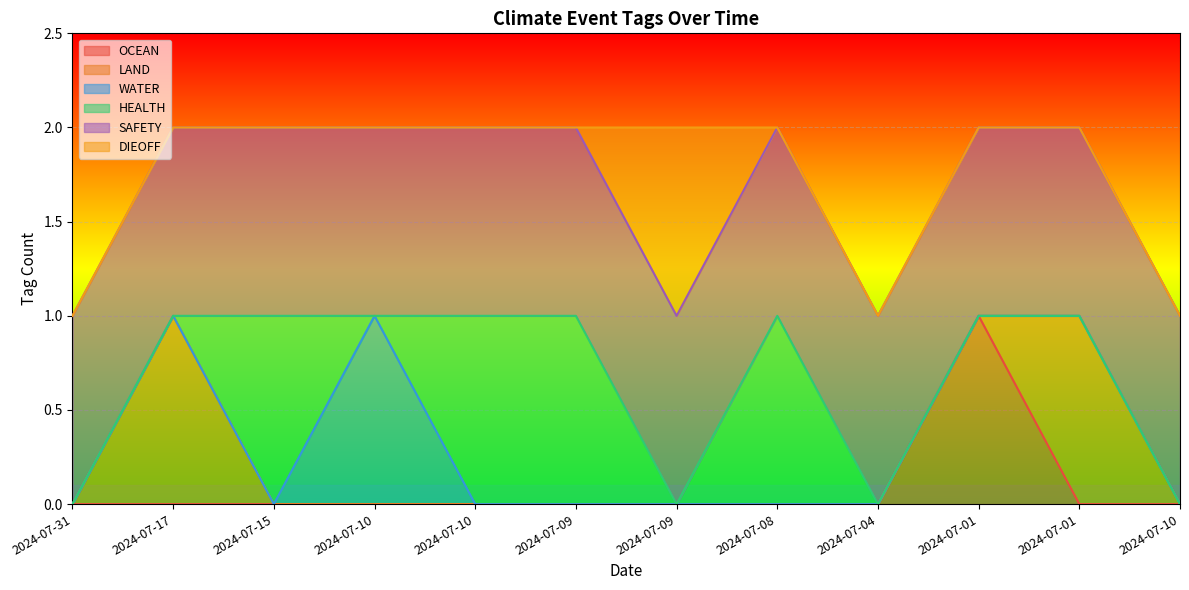

At which category does the chart reach its peak across all series?

2024-07-01